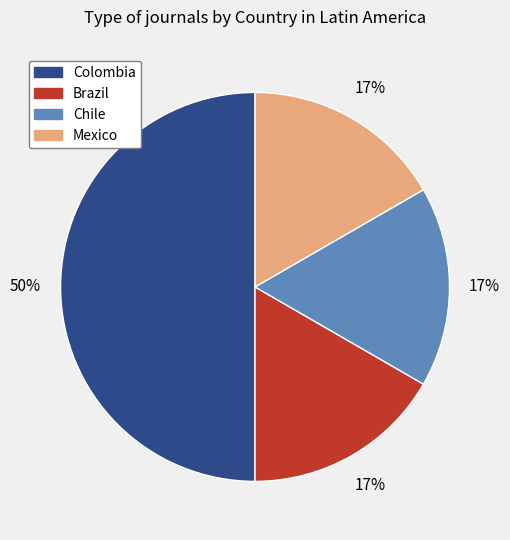

The Mexico slice represents 17% of the pie. True or false?

True